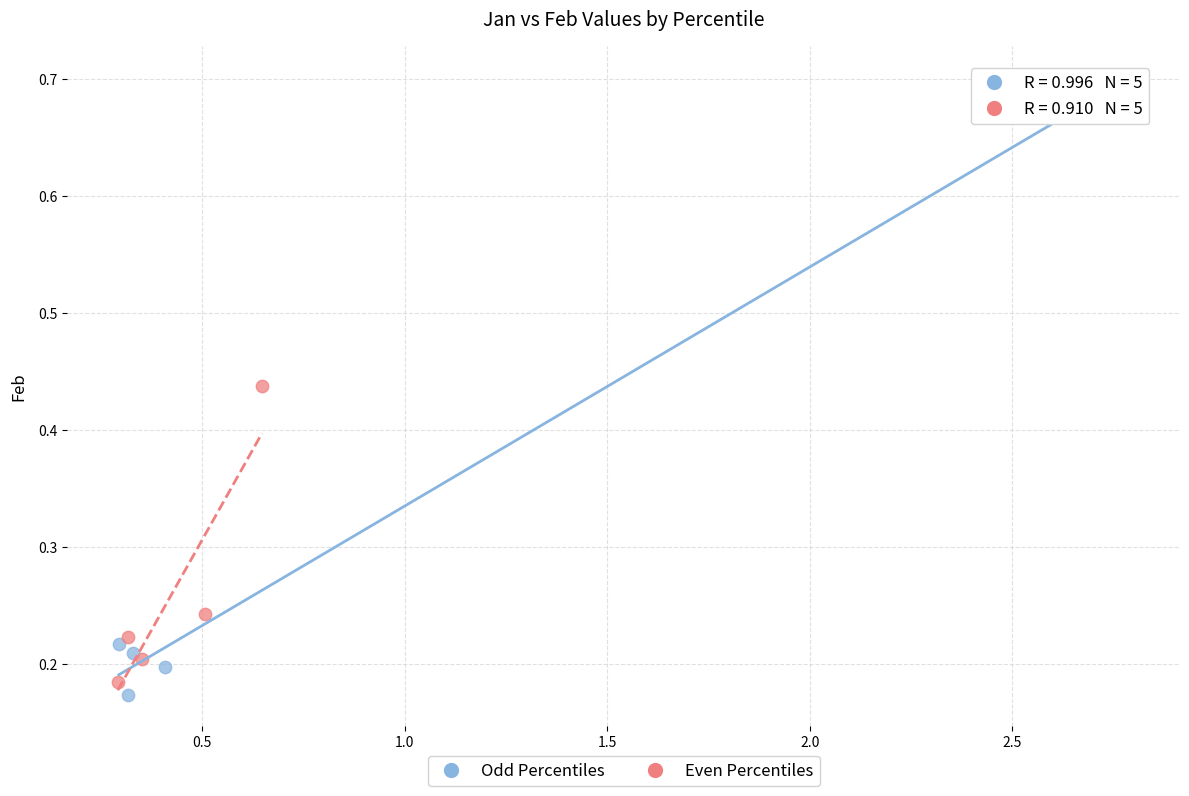

Which series contains the highest Y value?

Odd Percentiles